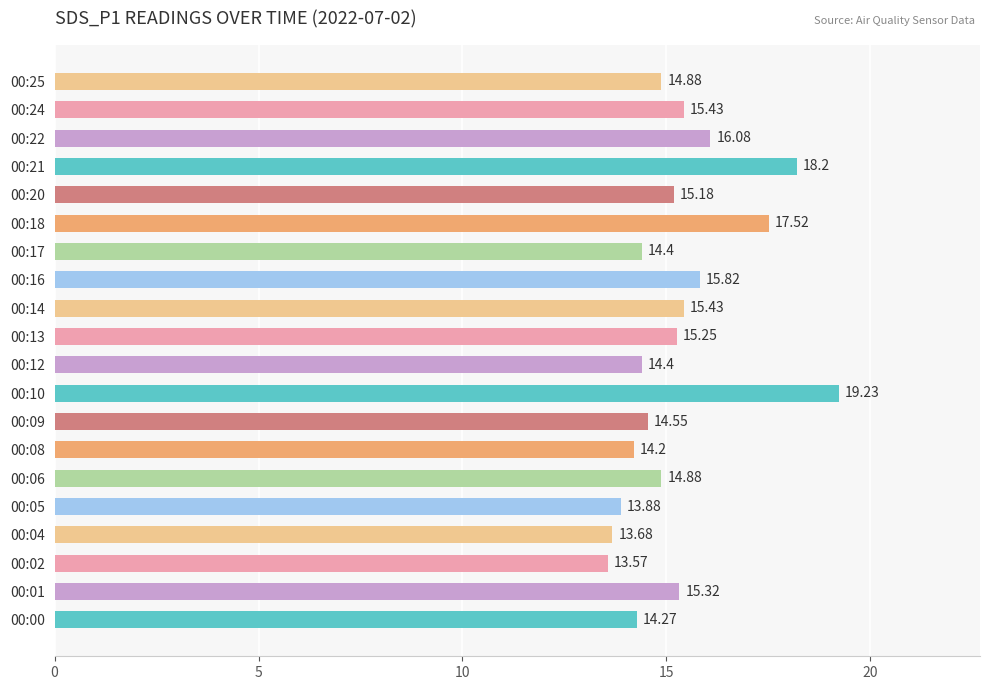

What is the difference between the values at 00:17 and 00:05?

0.5